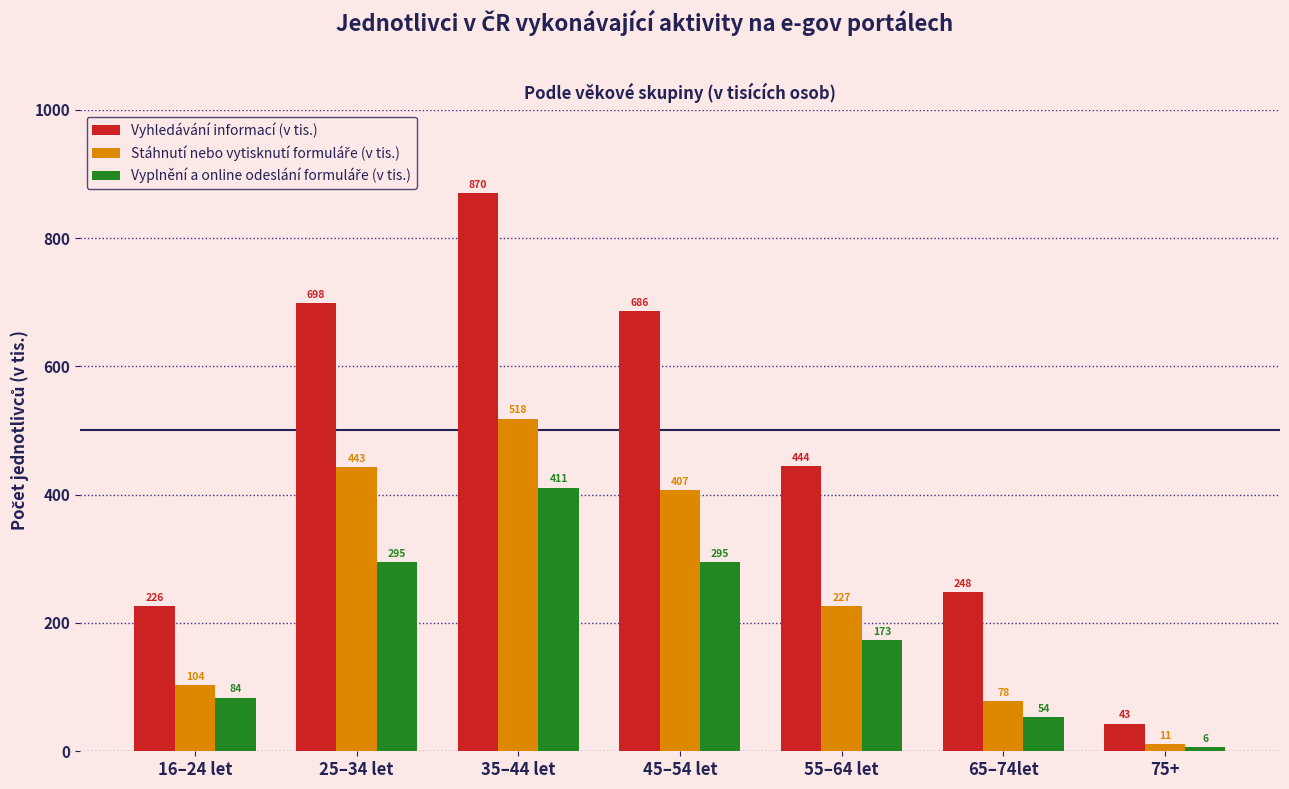

What is the total value across all series at 25–34 let?

1435.5